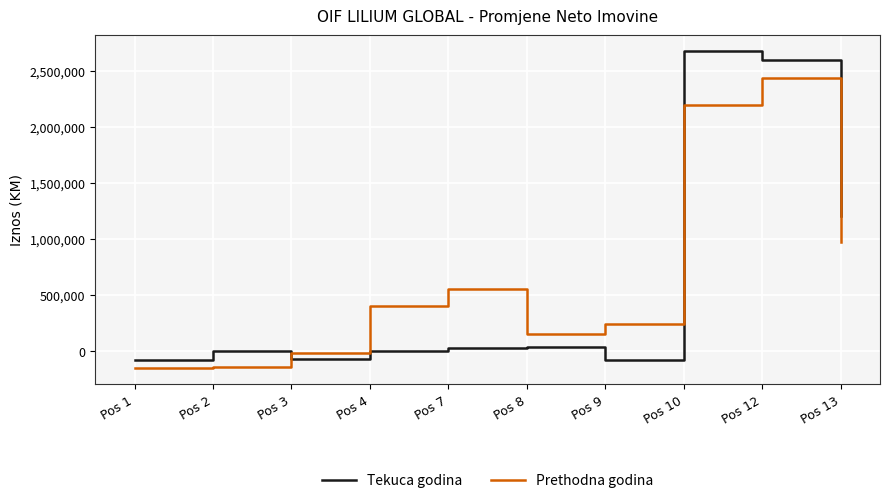

What is the average value of the Prethodna godina series?

664578.2